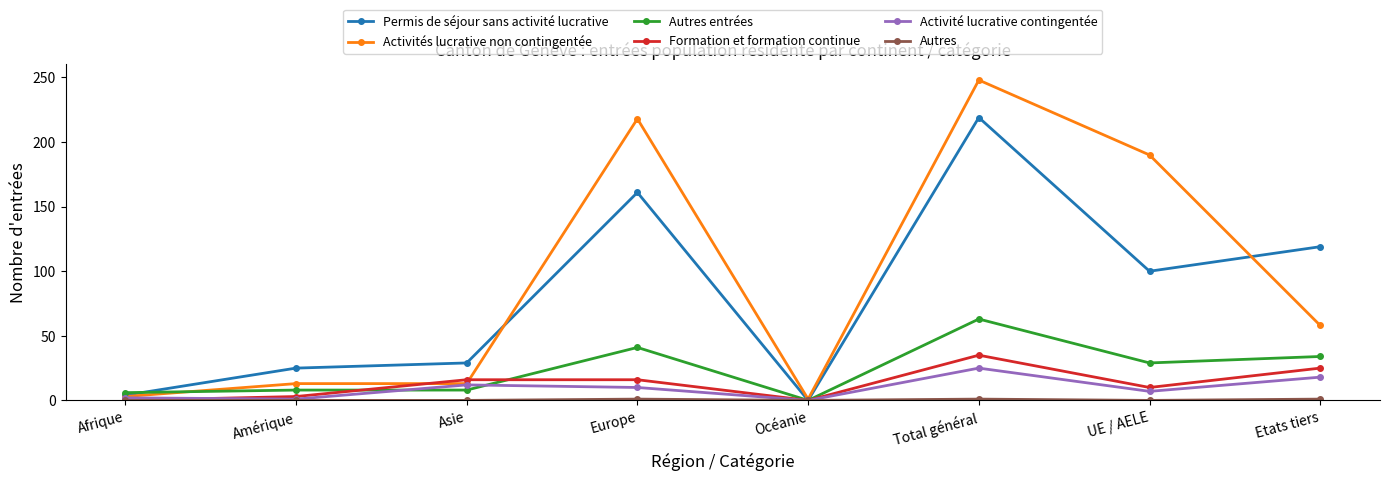

At which label does Permis de séjour sans activité lucrative first exceed 100?

Europe